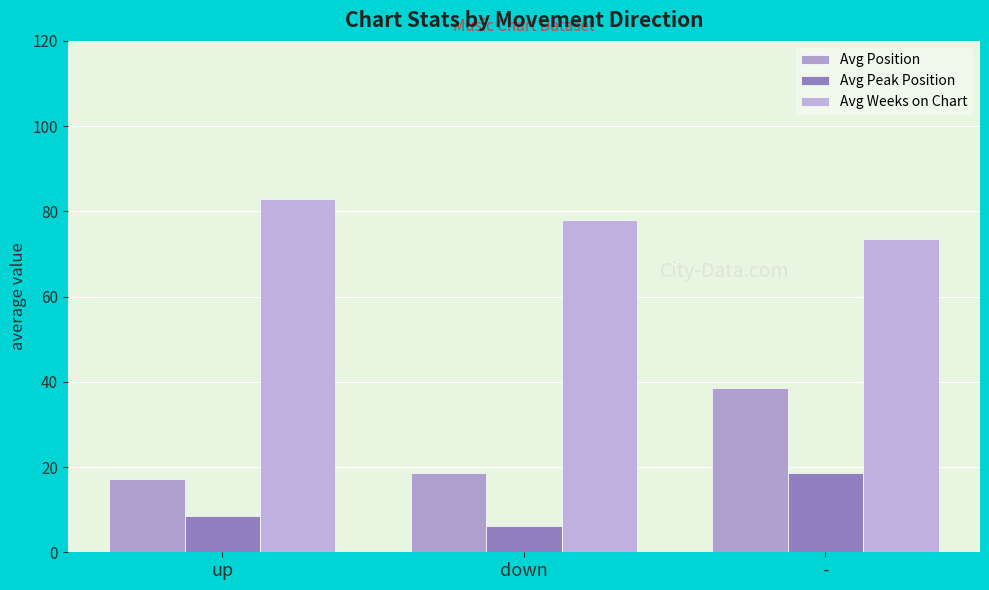

At which category is the sum across all series the highest?

-